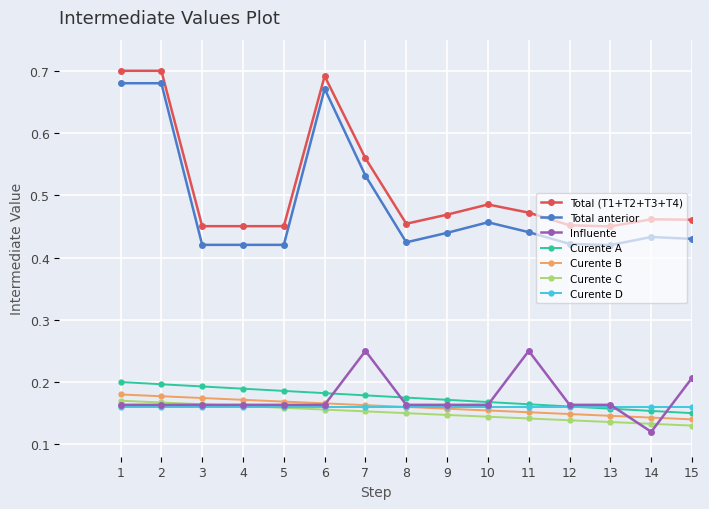

Count the Total (T1+T2+T3+T4) values in the range 0 to 1.

15